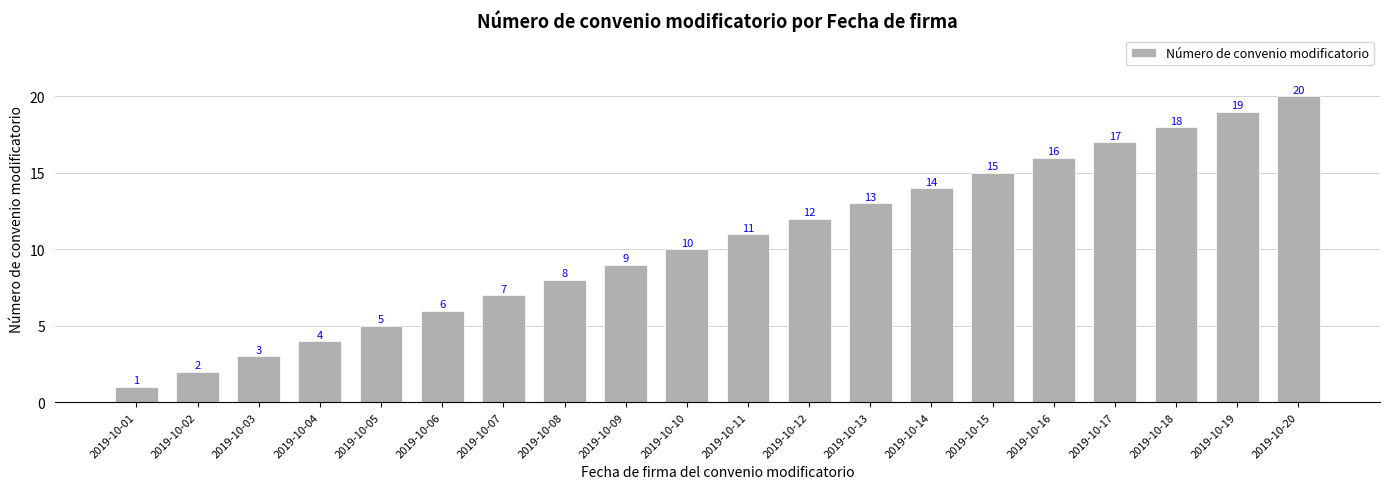

What is the sum of all values?

210